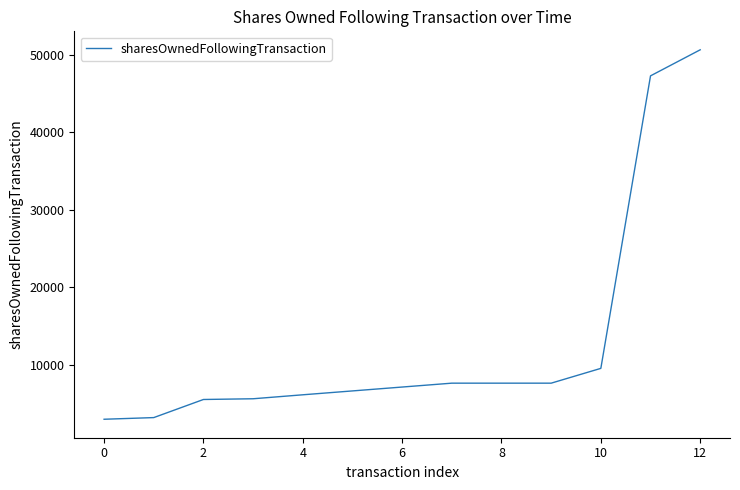

What is the greatest value displayed?

50642